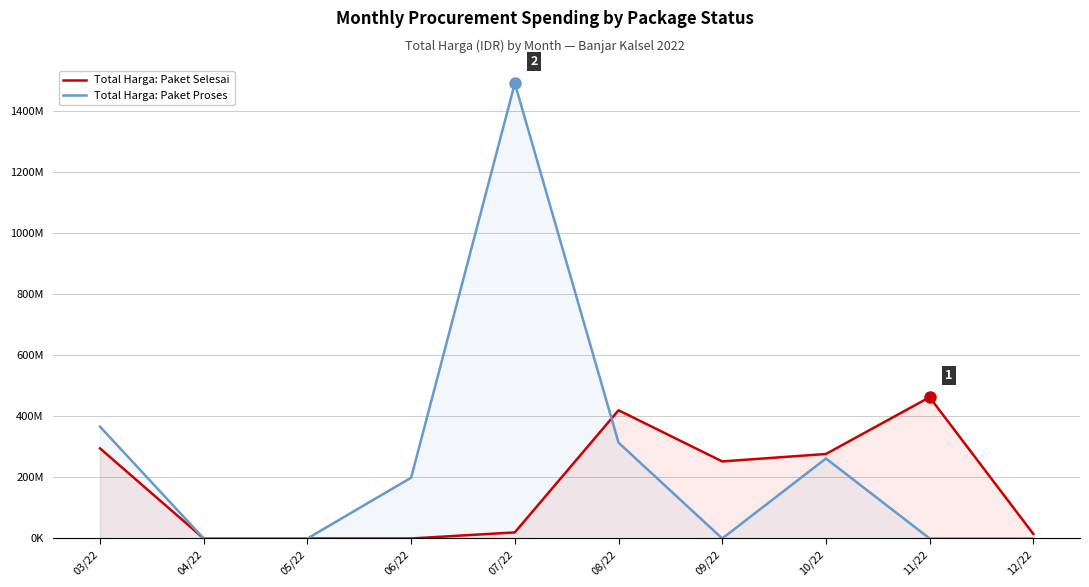

Reading right to left, extract all data points from this chart.

Total Harga: Paket Selesai: 12/22=14750000	11/22=462860000	10/22=276853000	09/22=252477000	08/22=420075000	07/22=19950000	06/22=0	05/22=0	04/22=0	03/22=295272245
Total Harga: Paket Proses: 12/22=0	11/22=0	10/22=262118150	09/22=0	08/22=314121780	07/22=1491482000	06/22=199200000	05/22=0	04/22=0	03/22=366436000